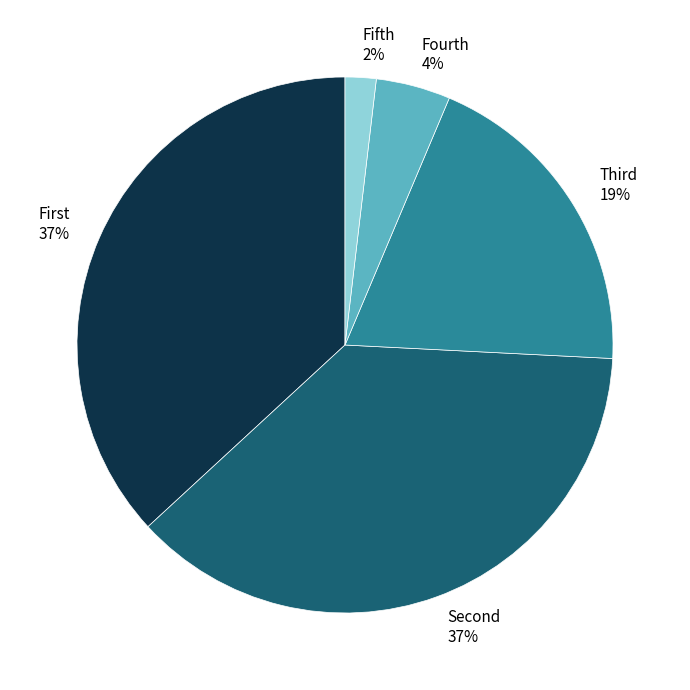

What percentage is the Fifth 2% slice, to the nearest percent?

2%